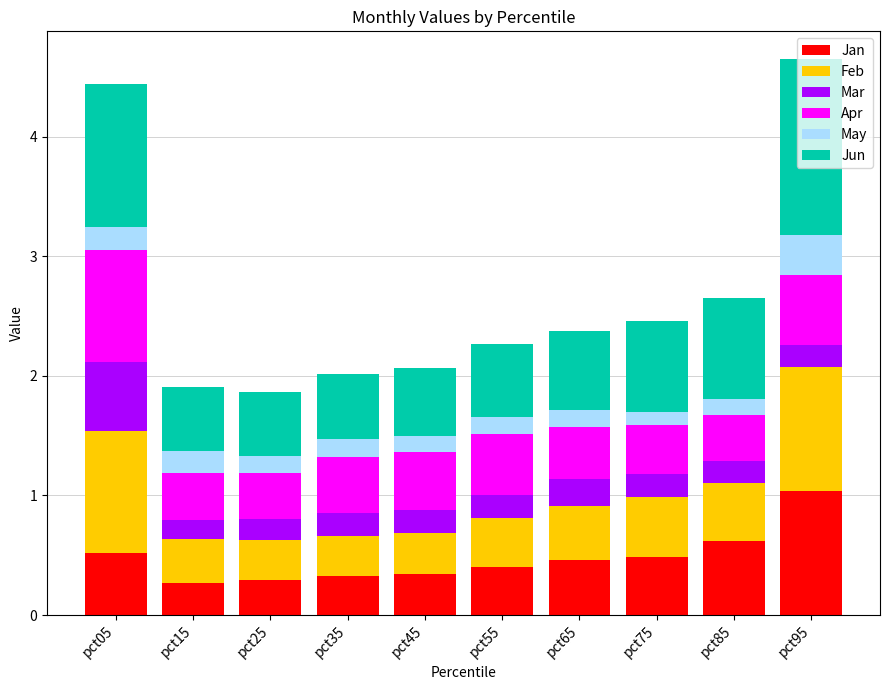

What is the total value across all series at pct25?

1.9